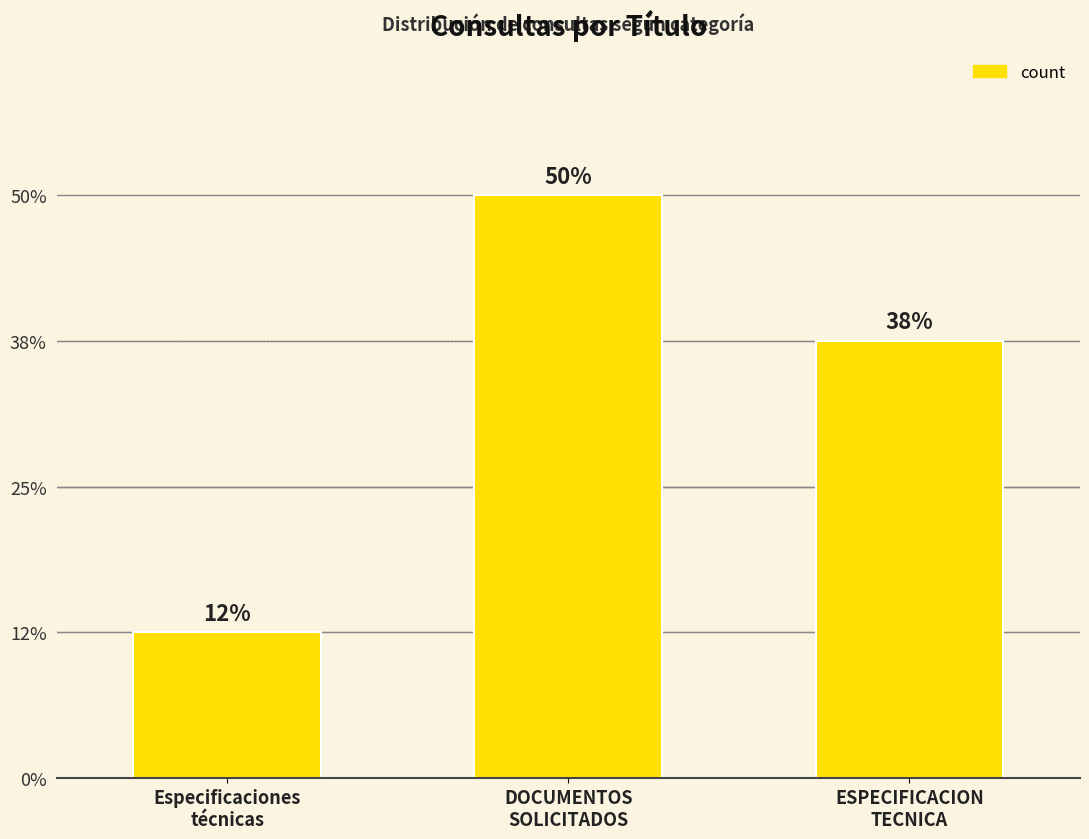

Is it true that the value at Especificaciones
técnicas is 1?

True